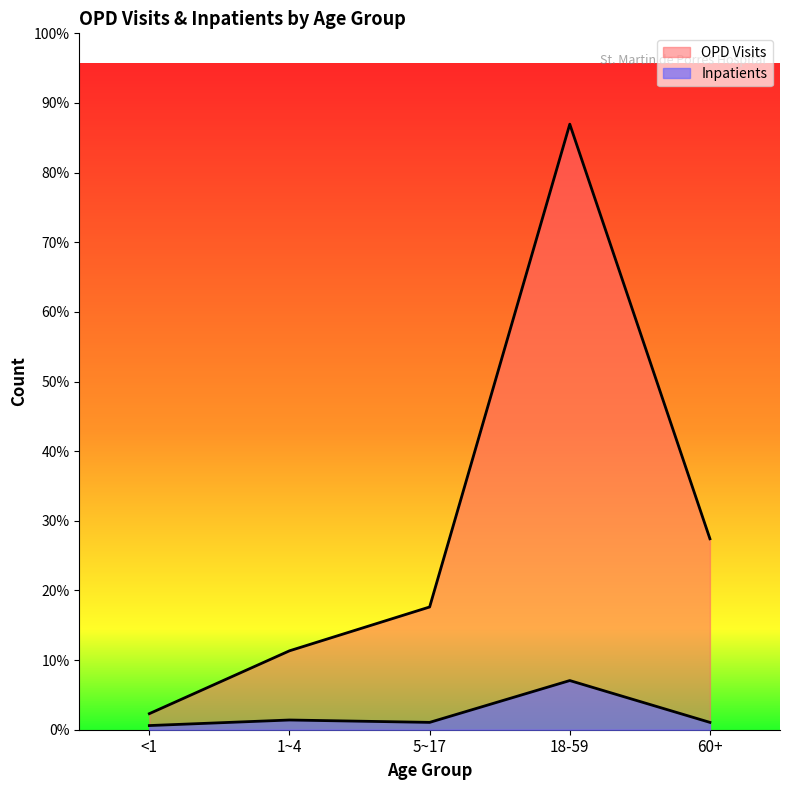

Rank the series by their maximum value, from lowest to highest.

Inpatients, OPD Visits